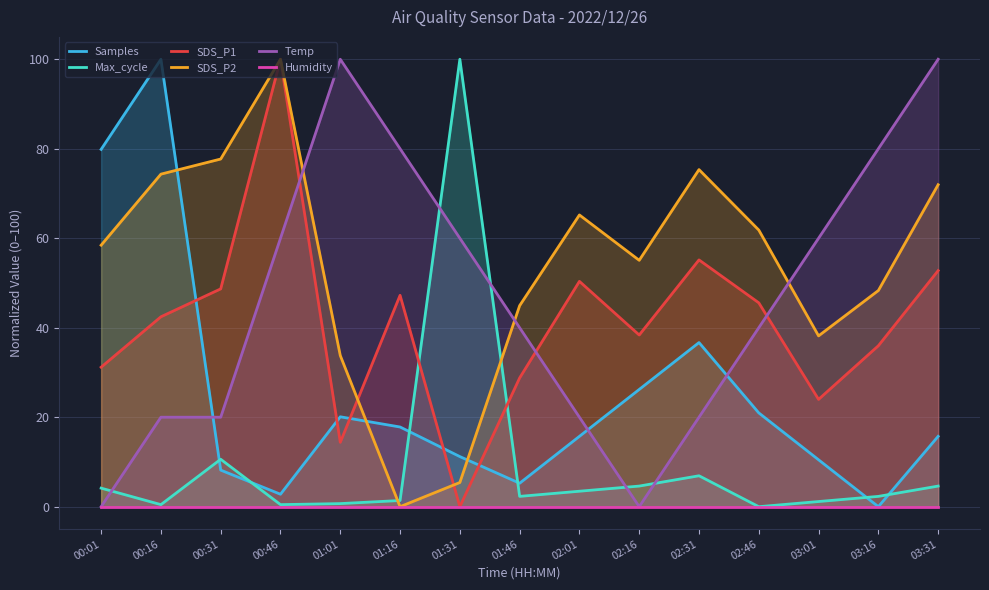

Reading left to right, list all the values displayed in this chart.

Samples: 79.9	100.0	8.2	2.8	20.1	17.8	11.2	5.2	15.7	26.2	36.7	21.0	10.5	0.0	15.7
Max_cycle: 4.1	0.5	10.6	0.5	0.7	1.4	100.0	2.3	3.5	4.6	6.9	0.0	1.2	2.3	4.6
SDS_P1: 31.2	42.4	48.7	100.0	14.4	47.2	0.0	28.8	50.4	38.4	55.2	45.6	24.0	36.0	52.8
SDS_P2: 58.4	74.3	77.7	100.0	33.8	0.0	5.4	44.9	65.2	55.1	75.3	61.8	38.2	48.3	72.0
Temp: 0.0	20.0	20.0	60.0	100.0	80.0	60.0	40.0	20.0	0.0	20.0	40.0	60.0	80.0	100.0
Humidity: 0.0	0.0	0.0	0.0	0.0	0.0	0.0	0.0	0.0	0.0	0.0	0.0	0.0	0.0	0.0